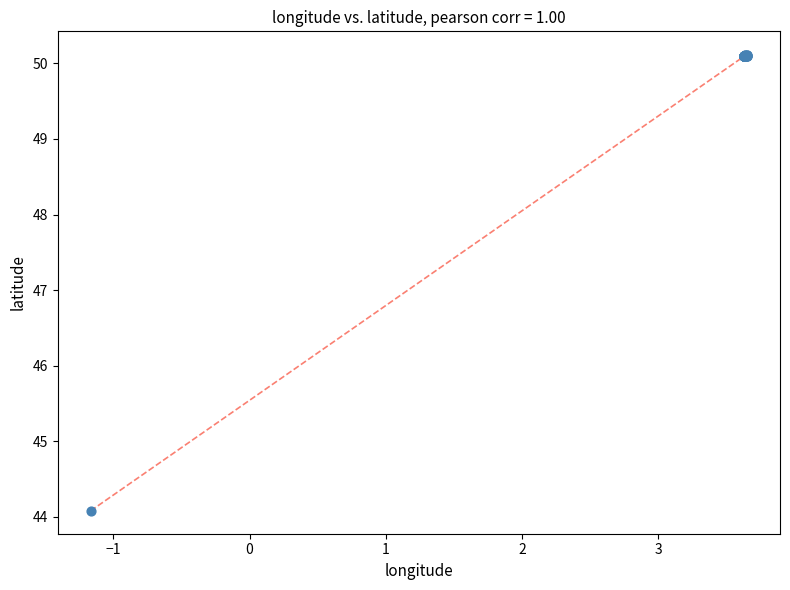

What Y value in the scatter plot is closest to 47?

44.1